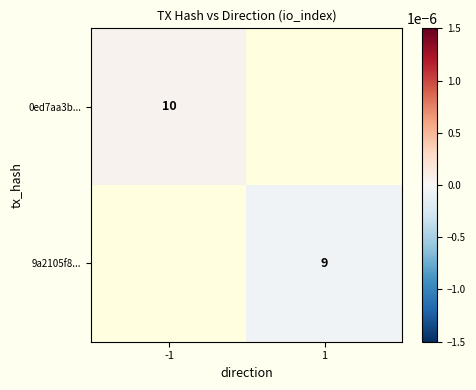

Which series has the largest range (max minus min)?

0ed7aa3b...